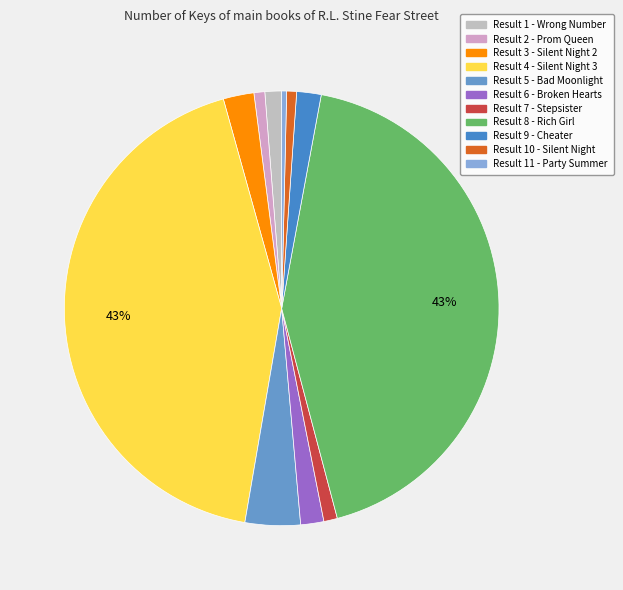

Count the number of slices in the pie.

11